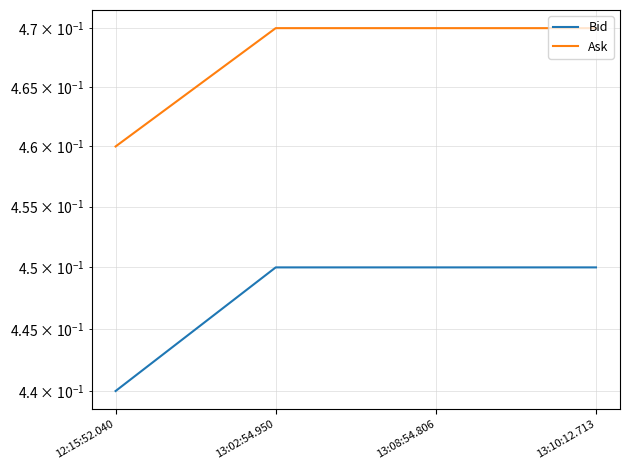

Which has a higher value, 13:10:12.713 or 13:08:54.806?

13:10:12.713